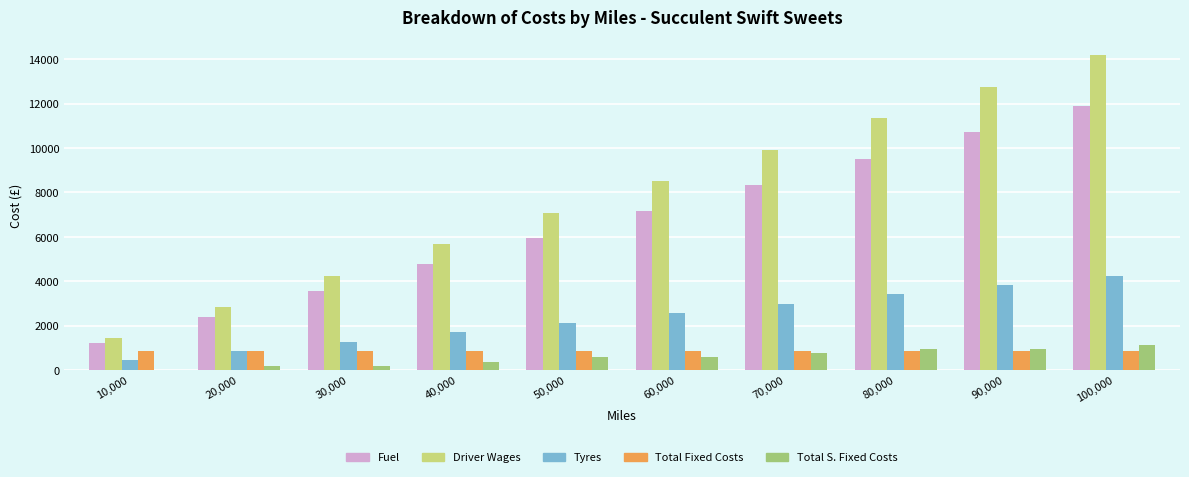

Which series has the widest spread of values?

Driver Wages